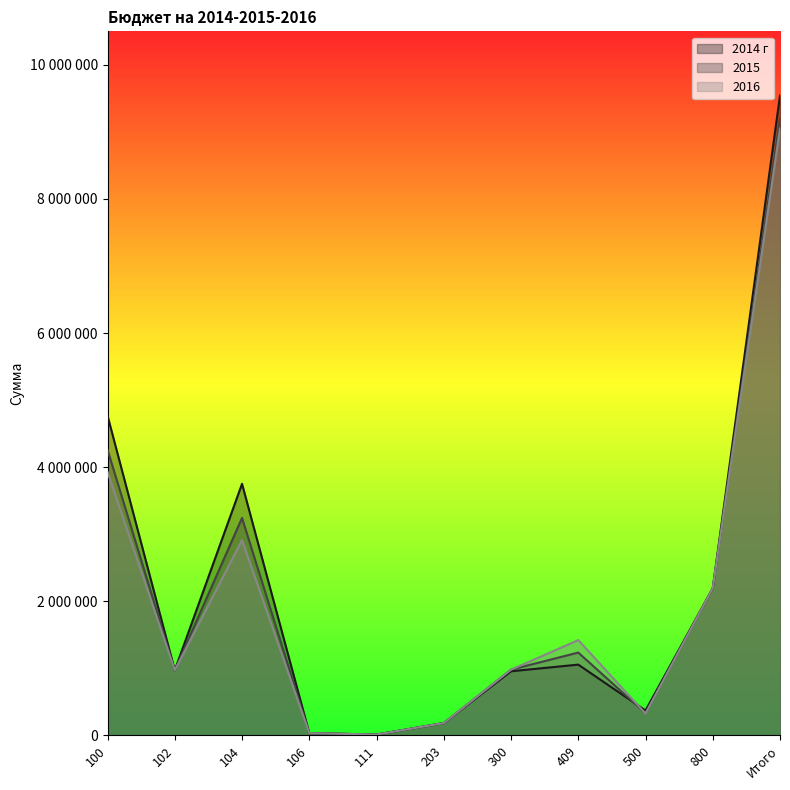

Is it true that 2014 г equals 1481039 at 409?

False